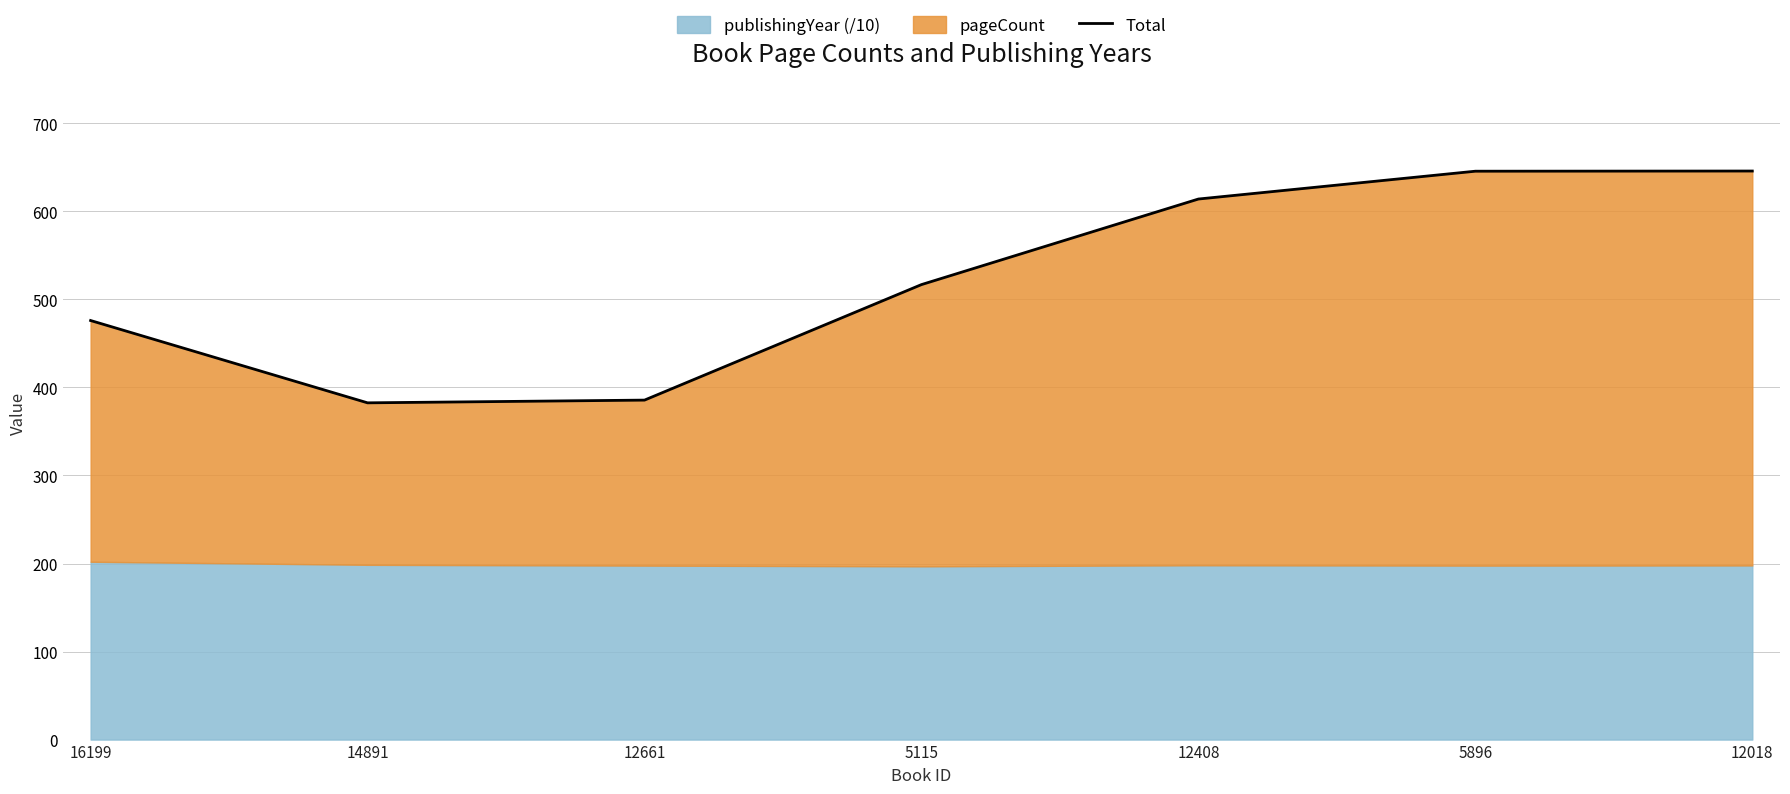

Where does the data first go above 516?

5115